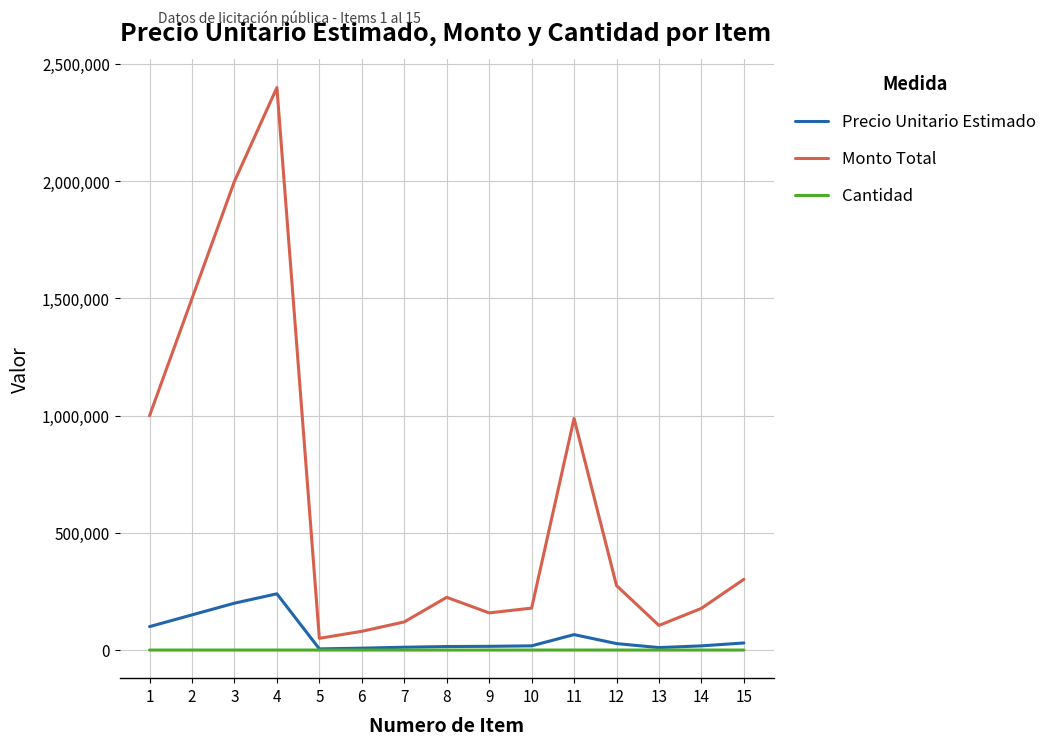

What is the average value of the Precio Unitario Estimado series?

61043